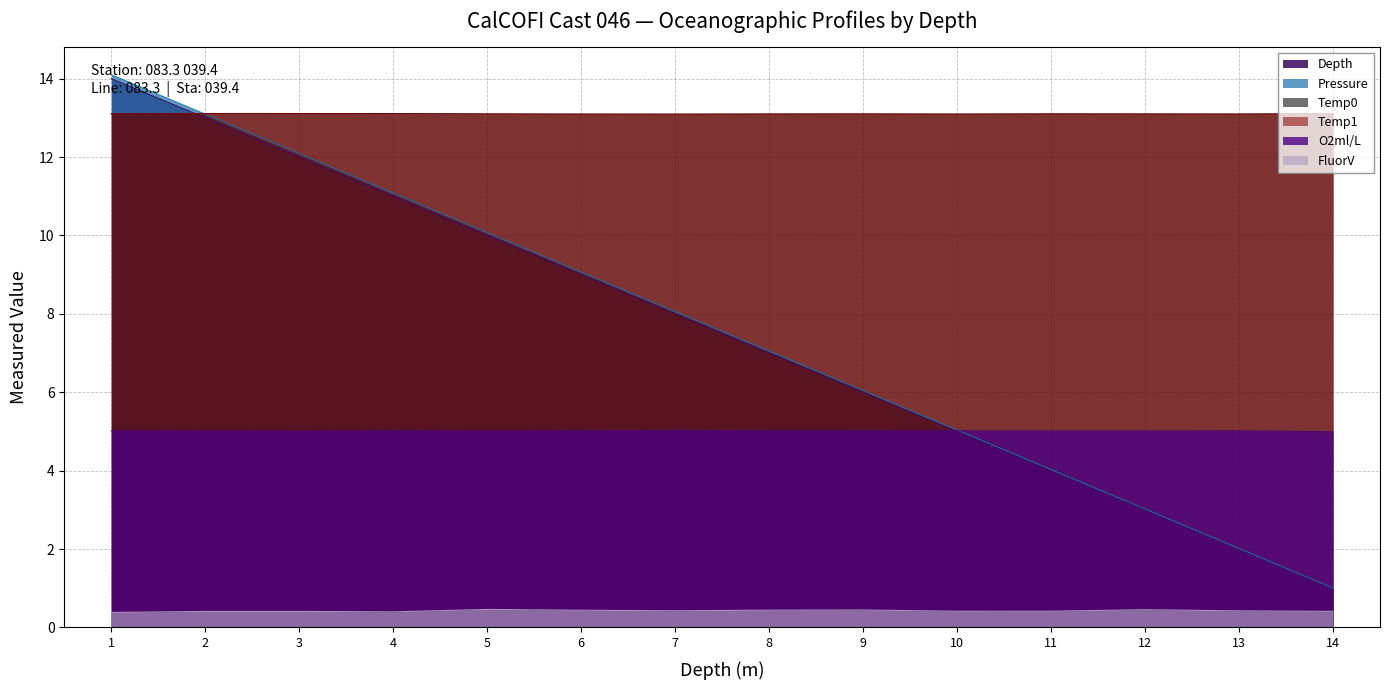

What is the maximum value for FluorV?

0.5